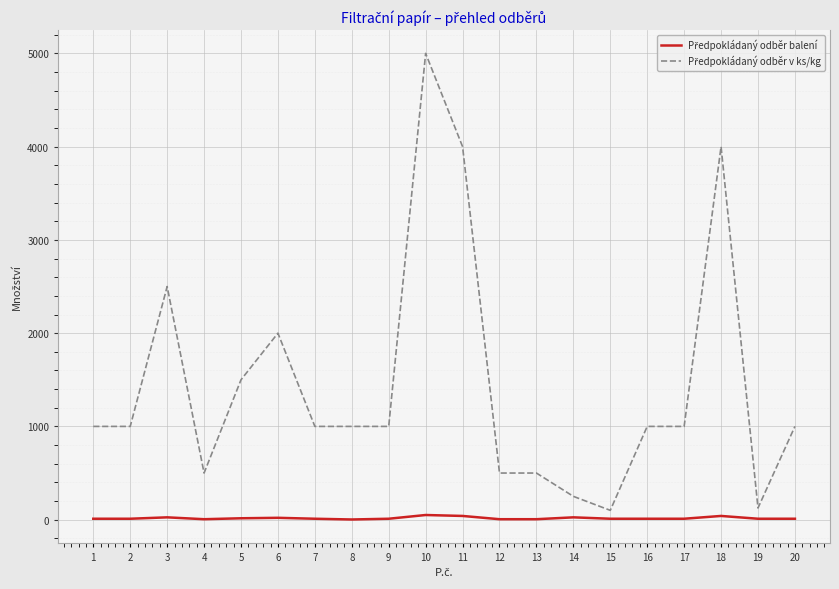

Does the chart display data point markers on the line(s)?

No